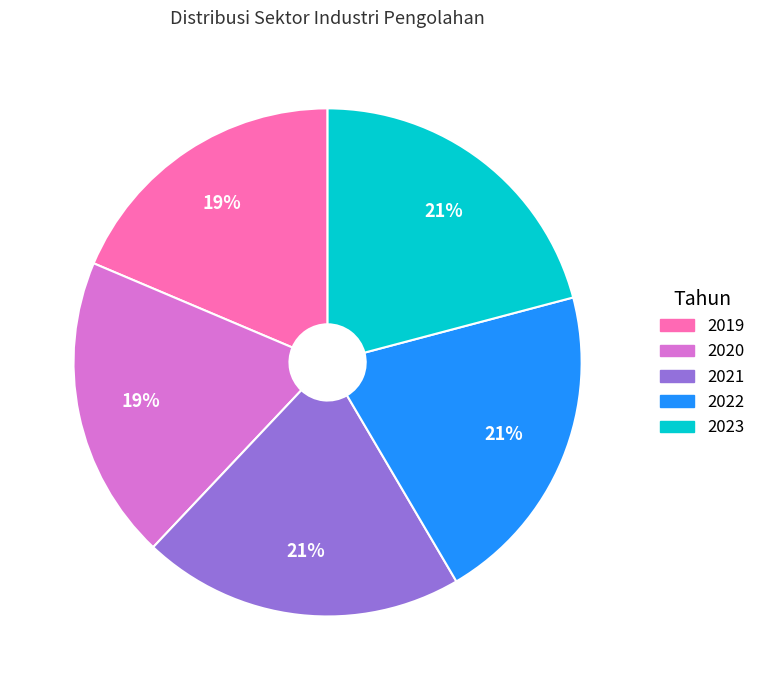

How many slices are in this pie chart?

5